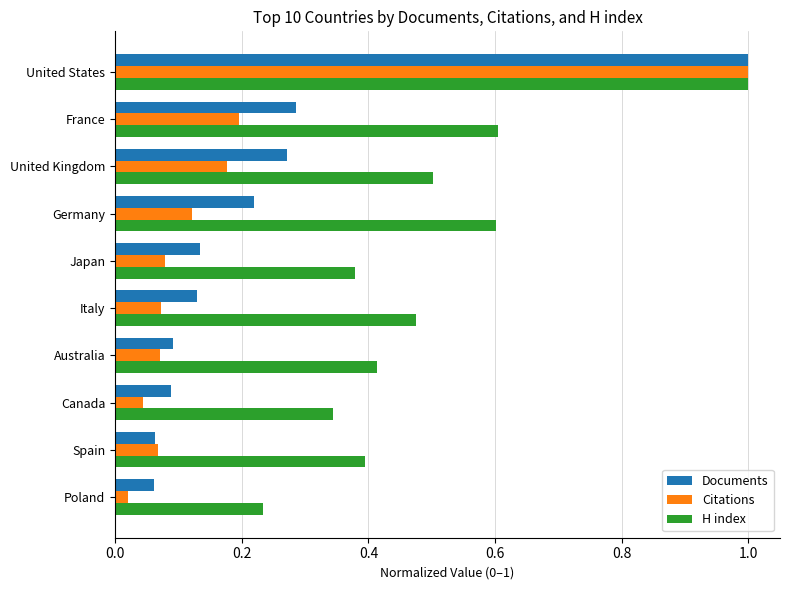

What is the difference between the Documents values at Germany and United States?

0.8